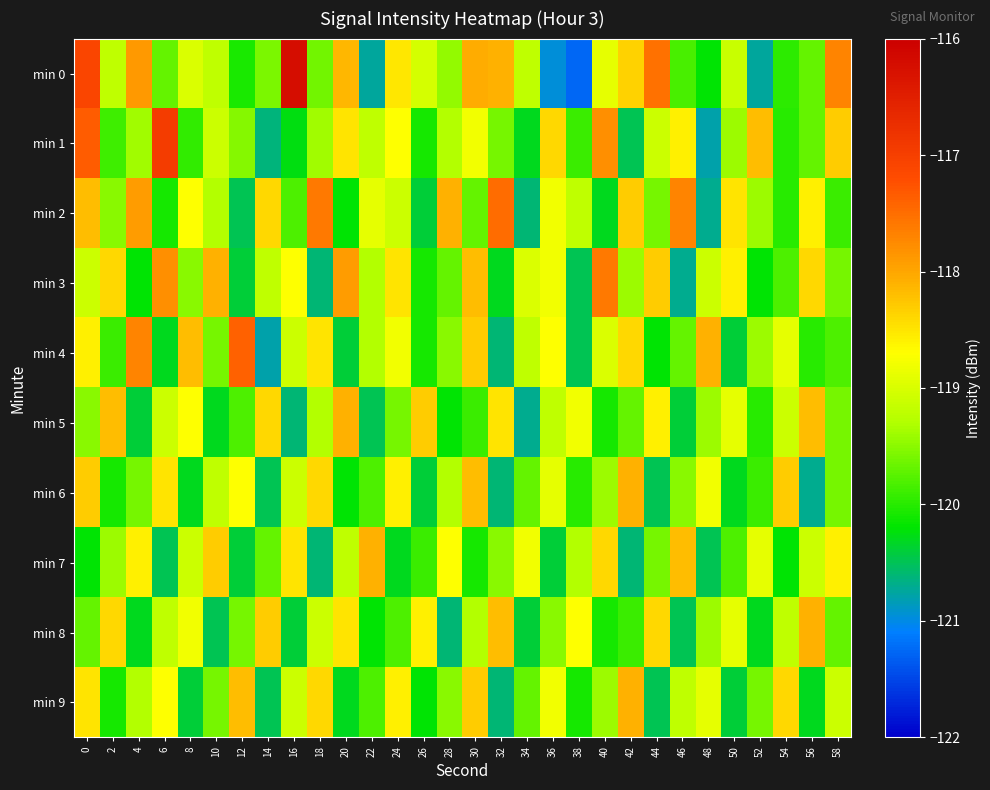

Which series has the largest total across all categories?

min 0